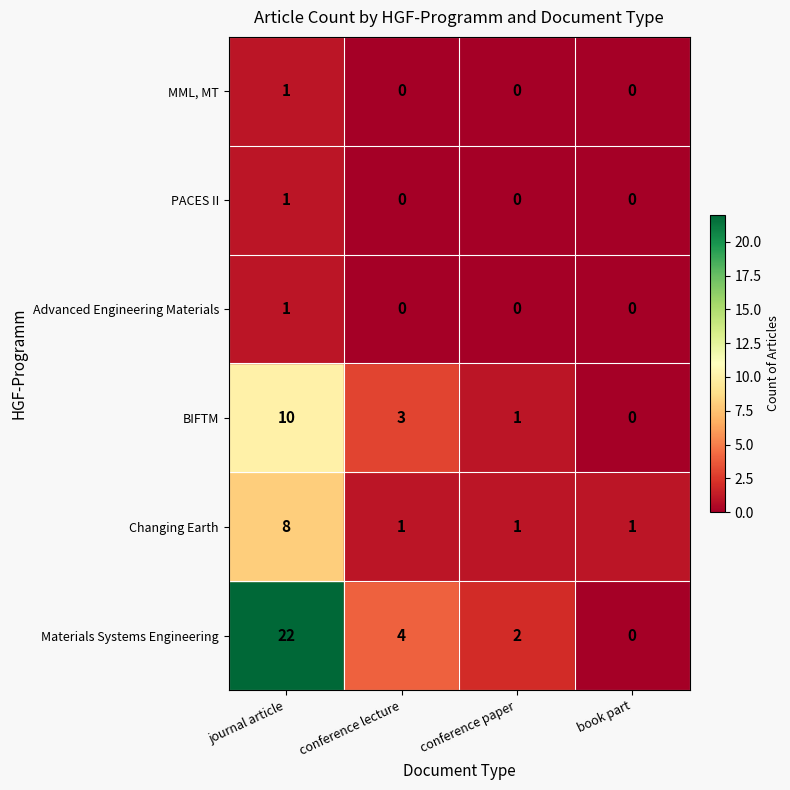

What is the average value of the Changing Earth series?

3